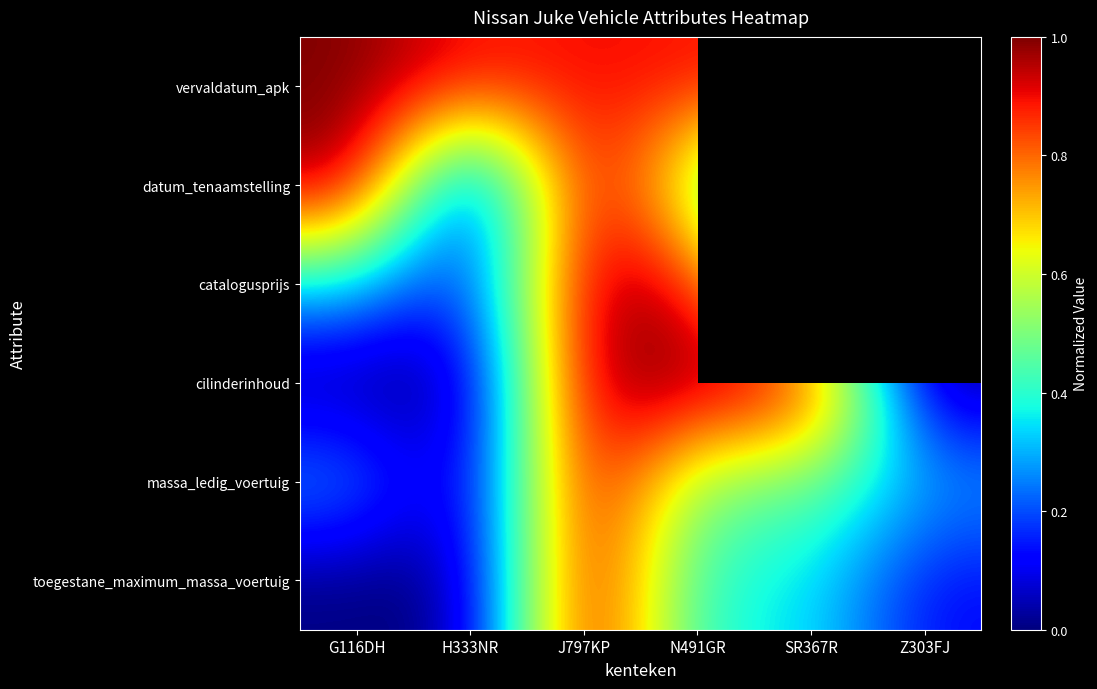

Between N491GR and Z303FJ, which is larger?

N491GR